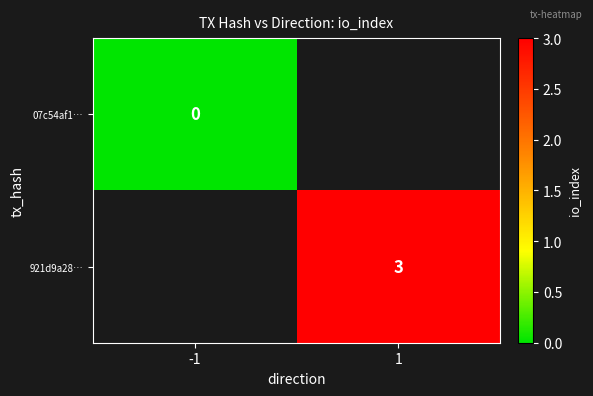

What is the maximum value shown in the chart?

3.0